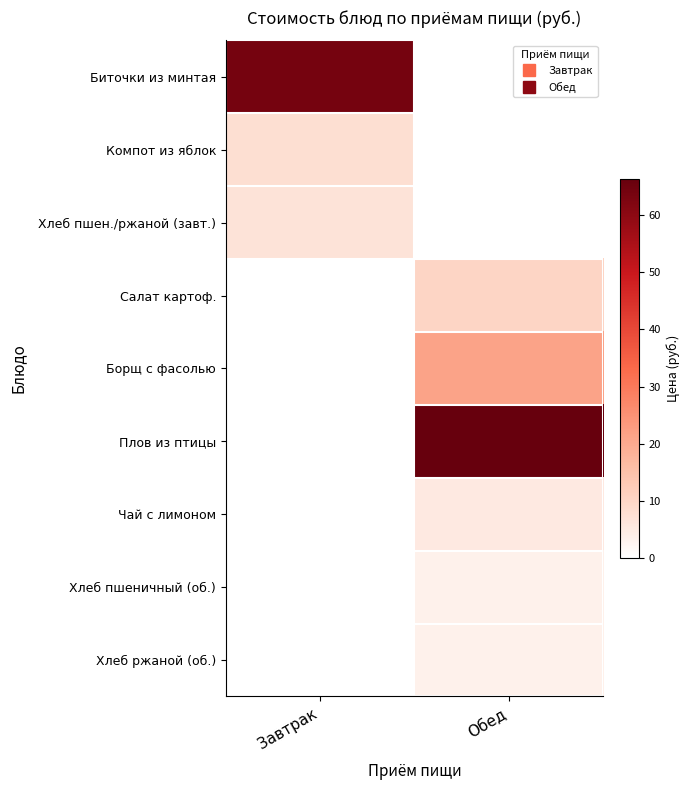

Which series has the largest range (max minus min)?

Плов из птицы